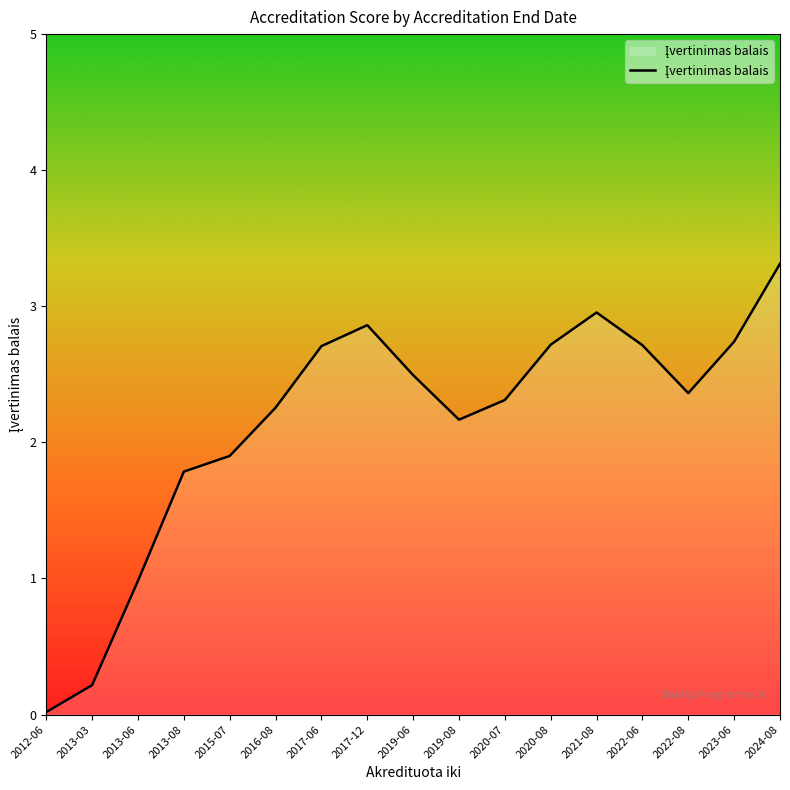

Is it true that the value at 2013-08 is 1.8?

True